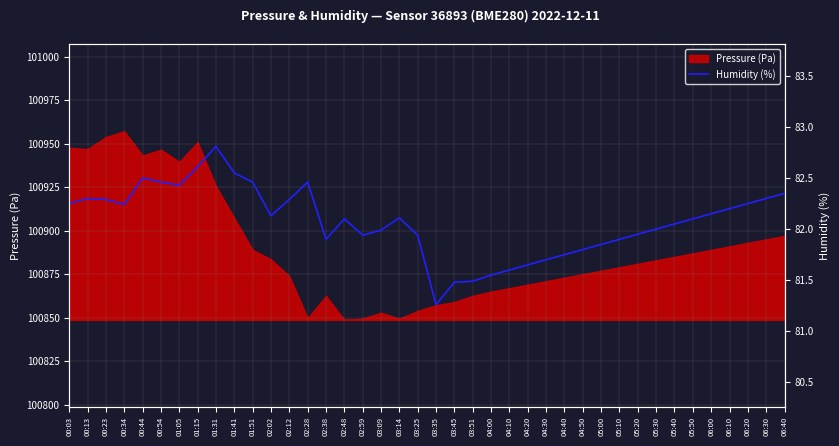

How many points are lower than both their immediate neighbors (excluding endpoints)?

6